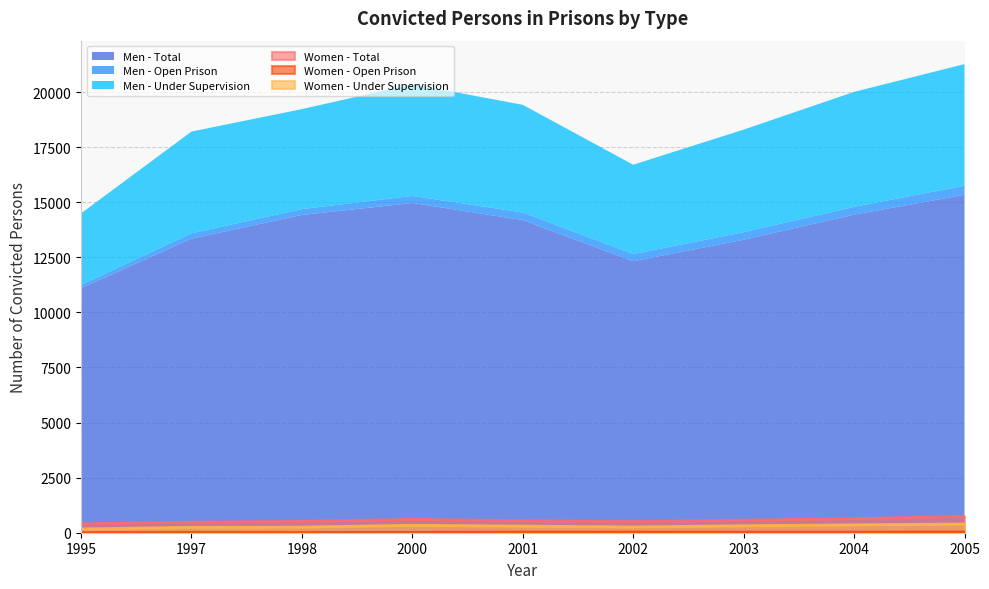

What is the total value across all series at 2005?

1172